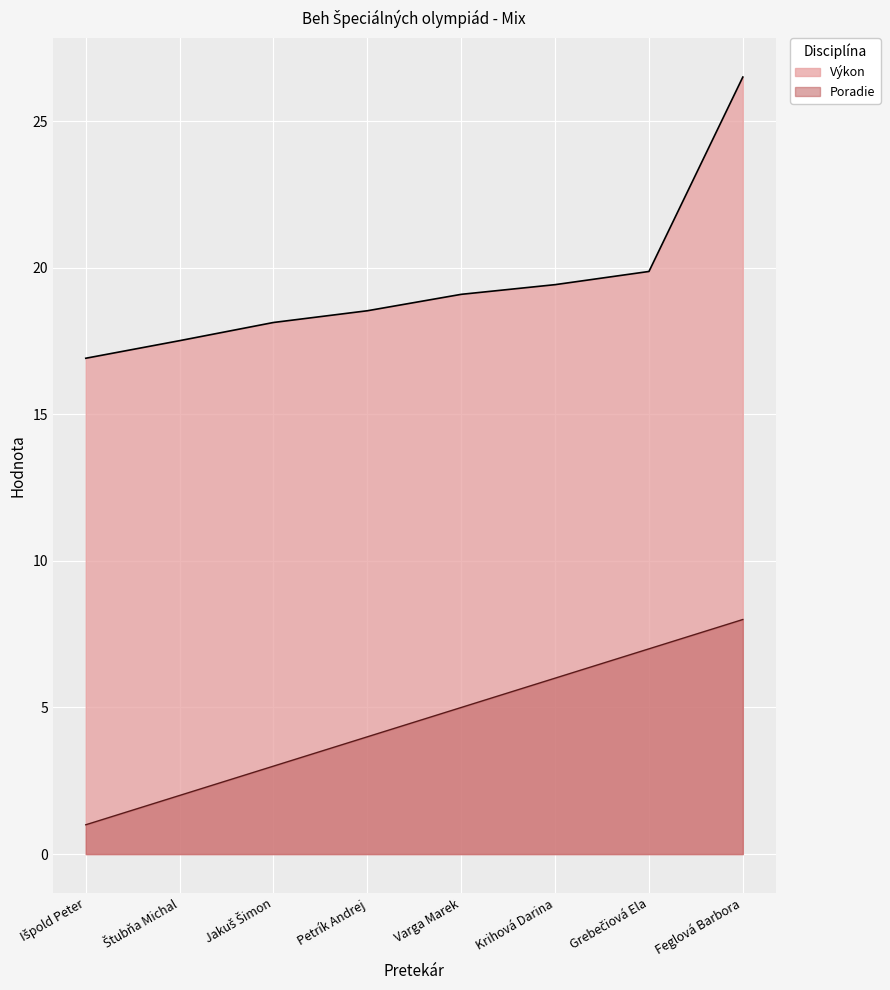

The value of Poradie at Krihová Darina is 6.0. True or false?

True